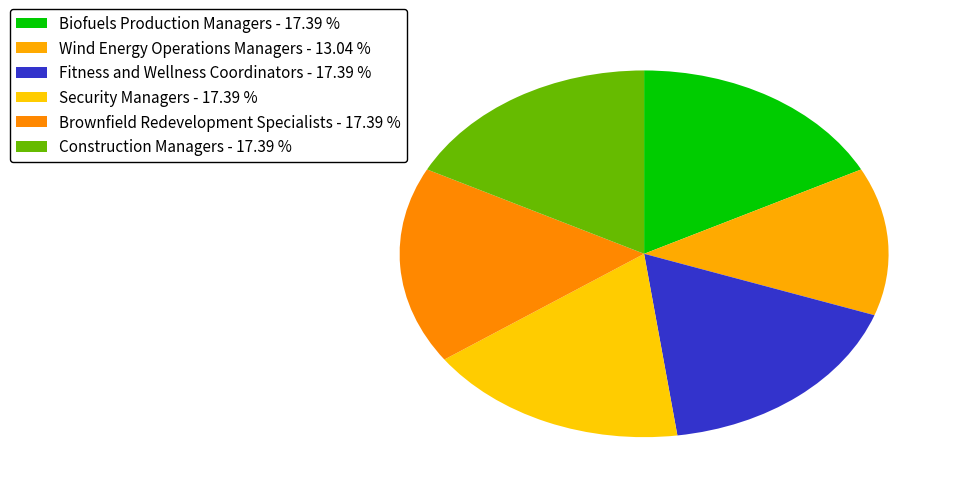

Which has a higher value, Biofuels Production Managers or Security Managers?

Biofuels Production Managers